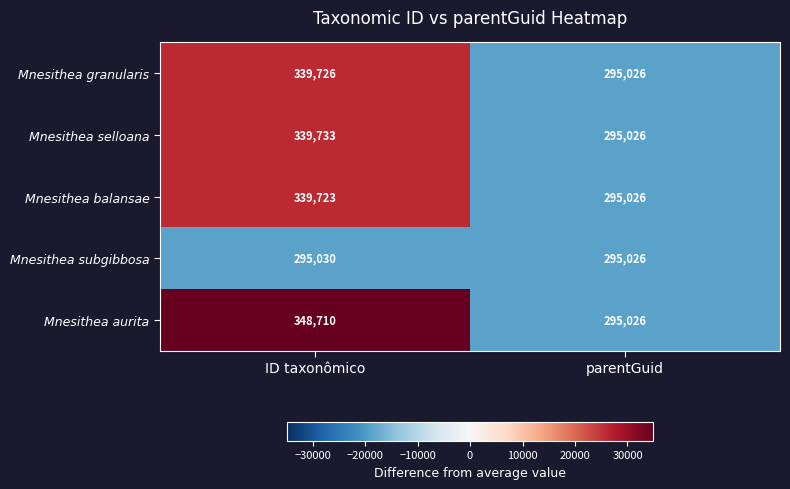

Which series has the widest spread of values?

Mnesithea aurita